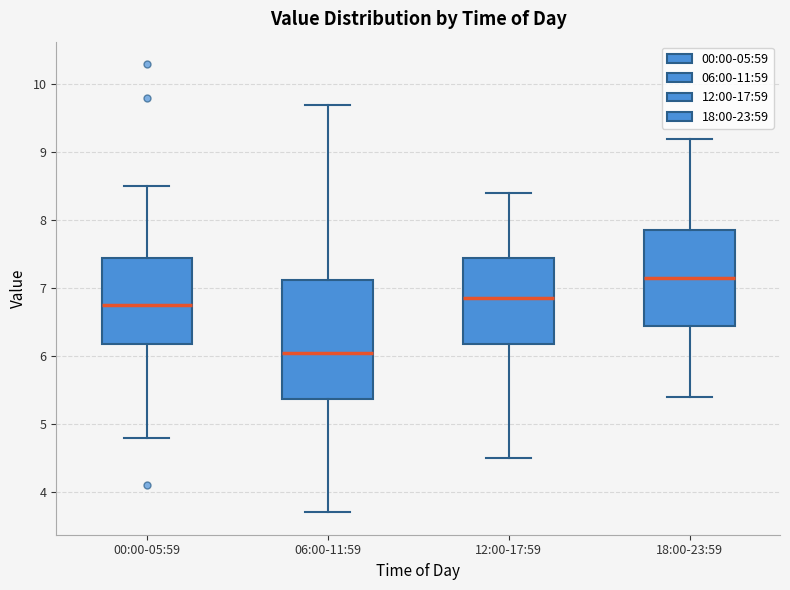

Reading left to right, read every box against the y-axis: the position of its median line, the range the box covers, and the ends of its whiskers. The values are not printed on the chart, so give them approximately, as read against the axis.

00:00-05:59: median 6.8, box 6.2 to 7.5, whiskers 4.8 to 8.5
06:00-11:59: median 6.1, box 5.4 to 7.1, whiskers 3.7 to 9.7
12:00-17:59: median 6.9, box 6.2 to 7.5, whiskers 4.5 to 8.4
18:00-23:59: median 7.2, box 6.5 to 7.9, whiskers 5.4 to 9.2